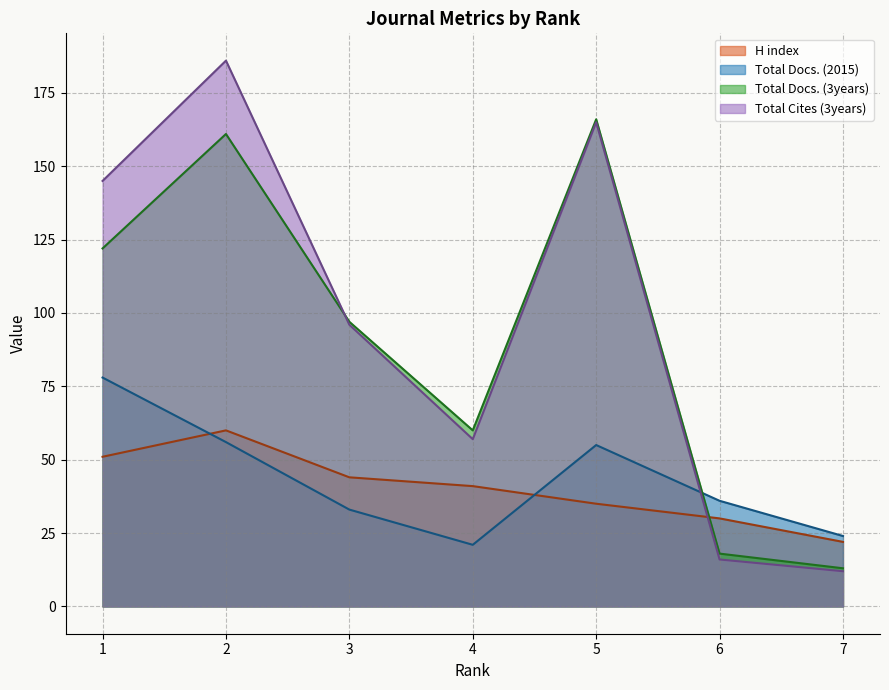

Read the Total Docs. (2015) value at 1, to the nearest 10.

80